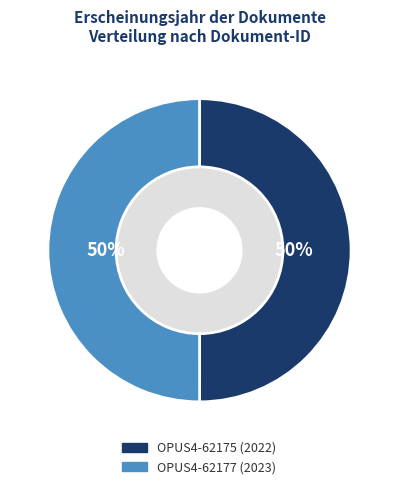

True or false: OPUS4-62177 accounts for 50% of the total.

True